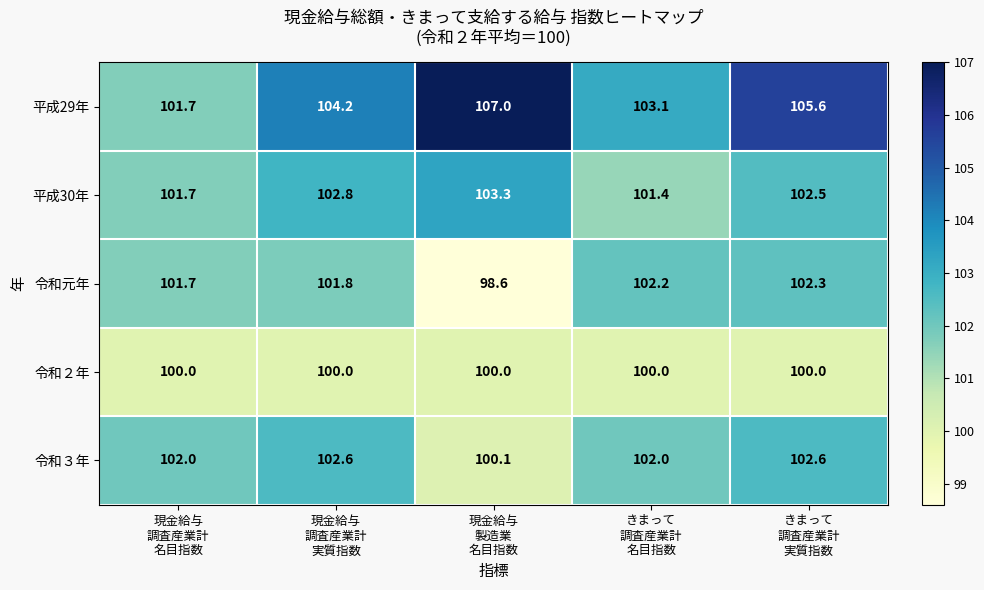

How many series are shown in this chart?

5